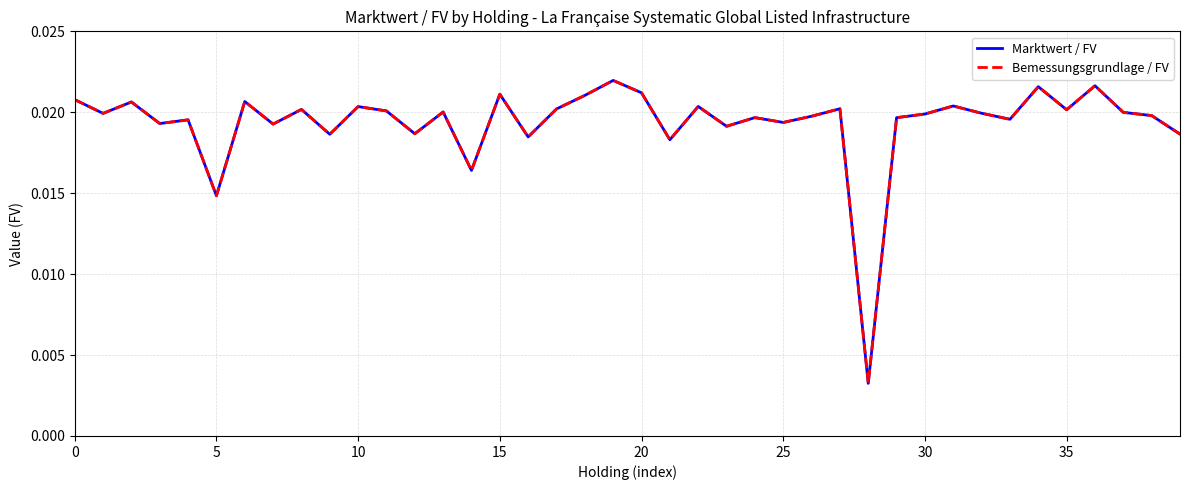

Is this an area chart (filled region under the line)?

No